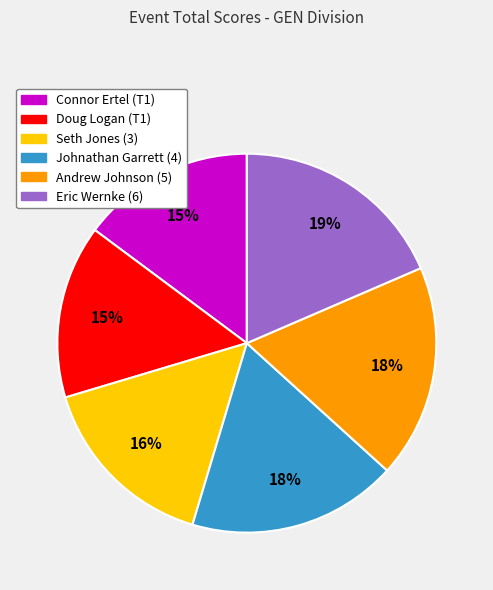

What percentage is the Johnathan Garrett (4) slice, to the nearest percent?

18%